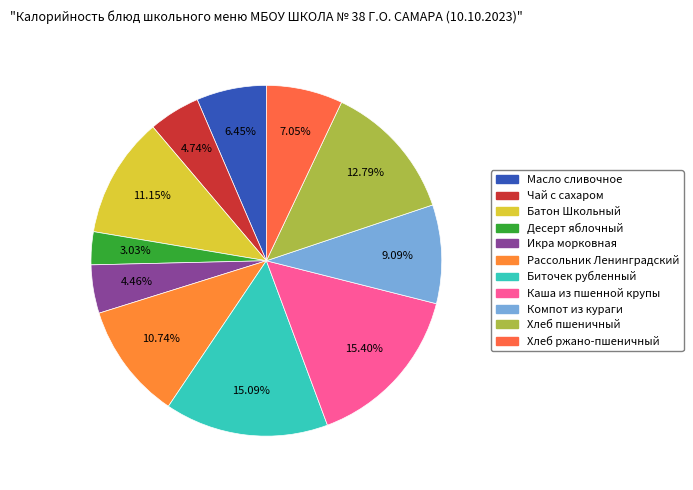

What percentage is the Десерт яблочный slice, to the nearest percent?

3%